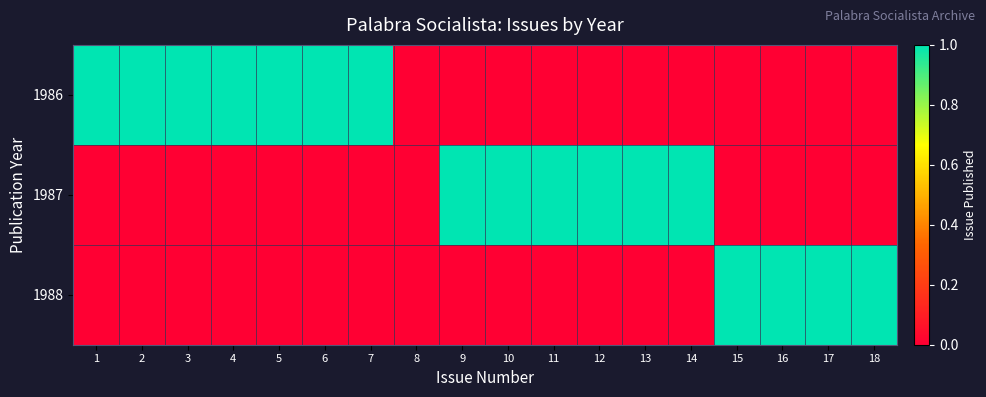

At which category does the chart reach its peak across all series?

1